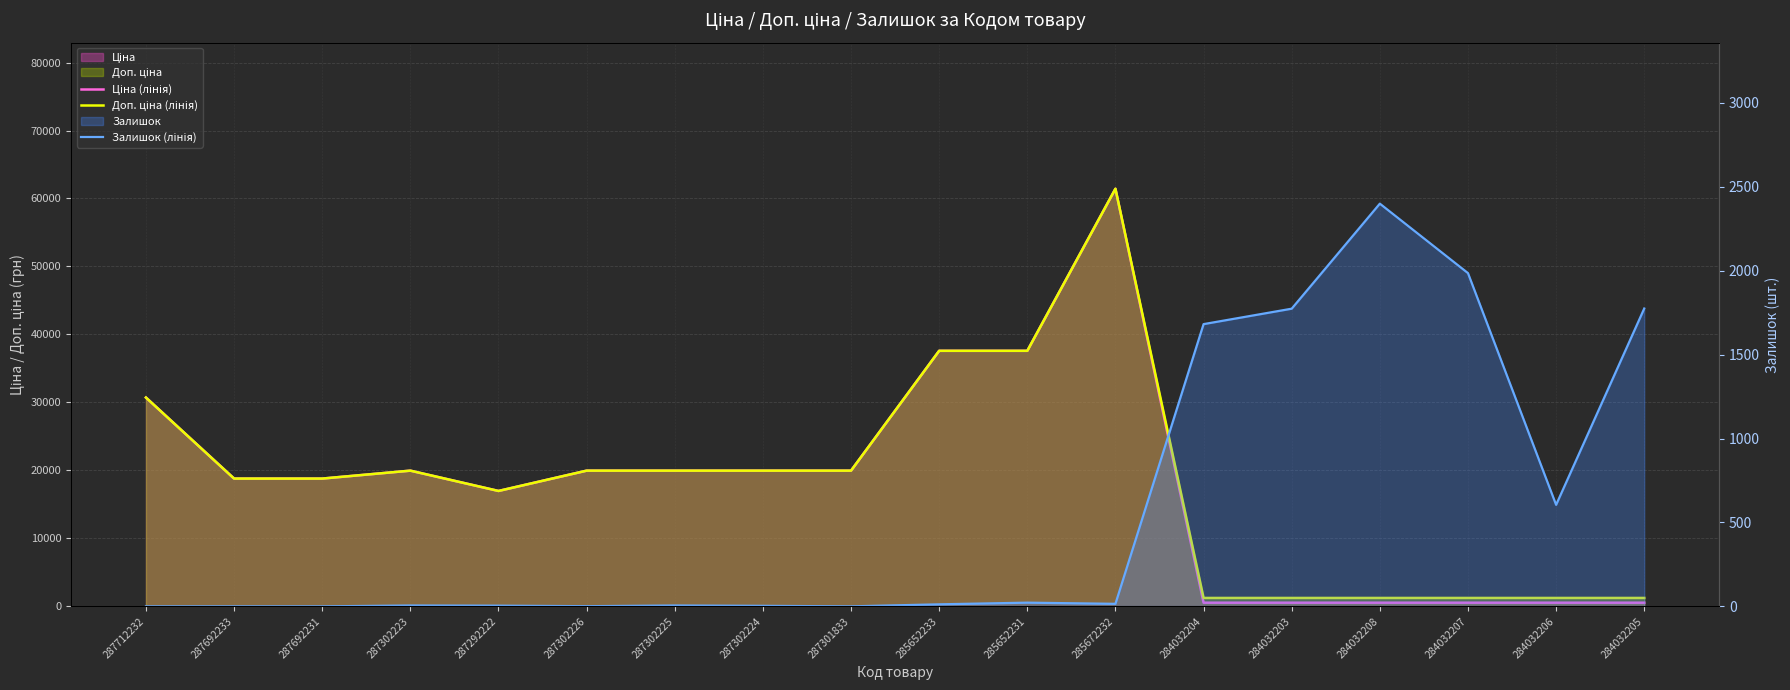

At which label does Доп. ціна (лінія) first exceed 19964?

287712232